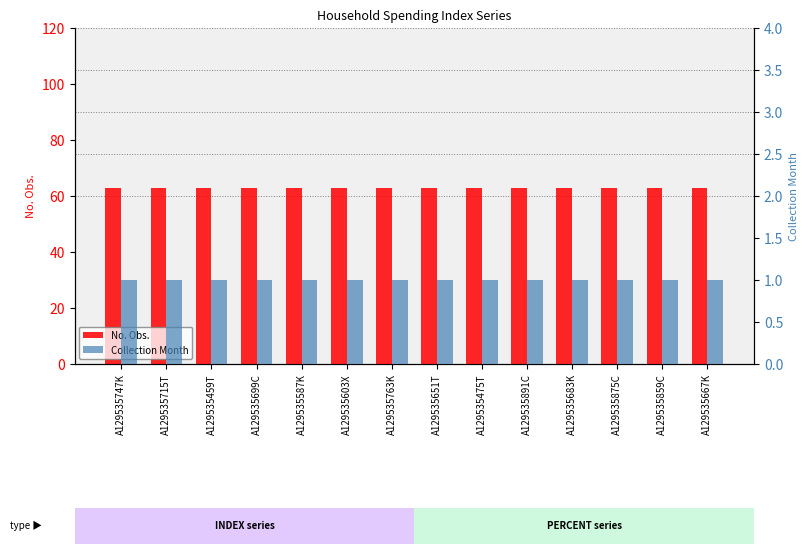

The value of Collection Month at A129535747K is 1. True or false?

False